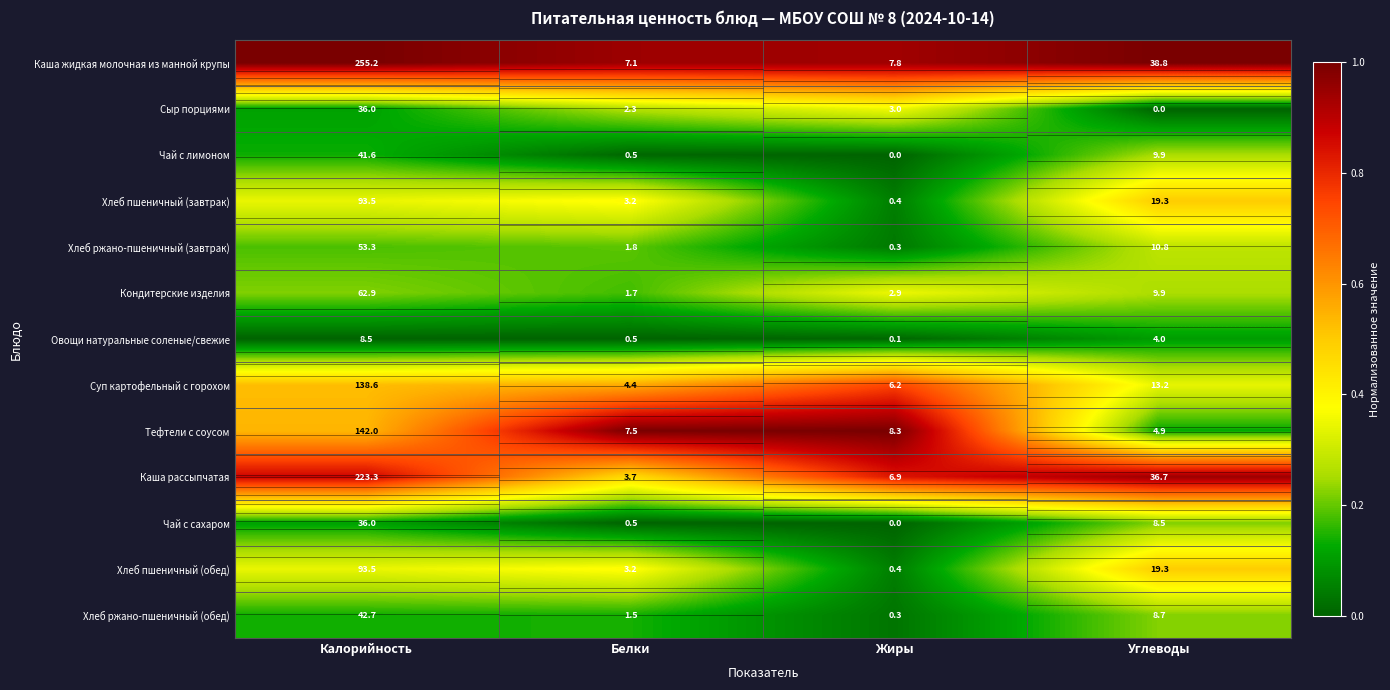

Which category has the highest value across all series?

Калорийность